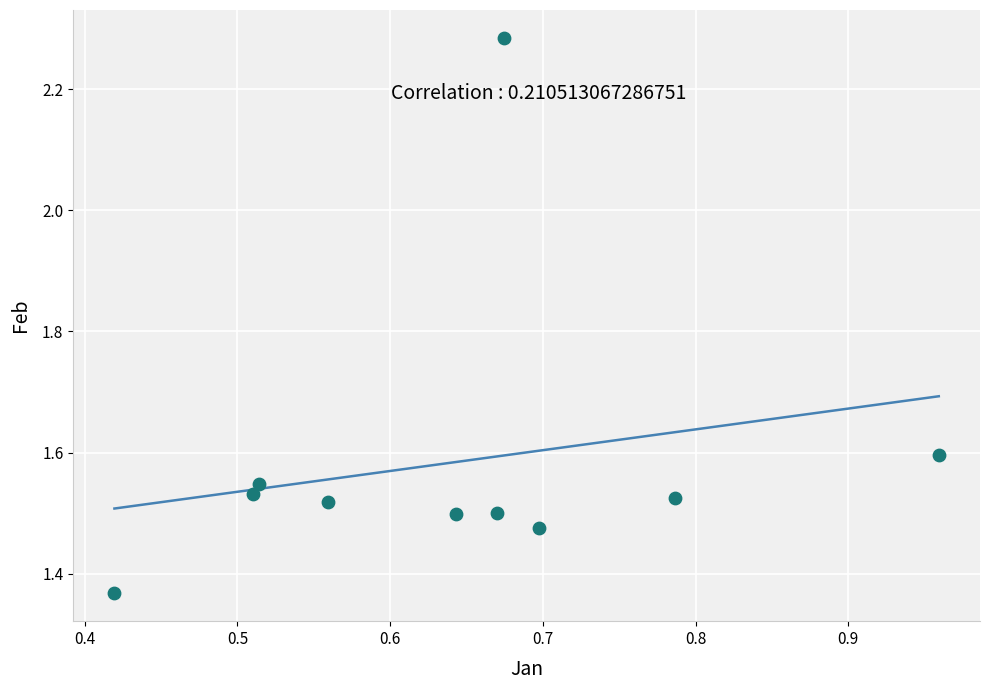

What is the range of Y values (max minus min)?

0.9